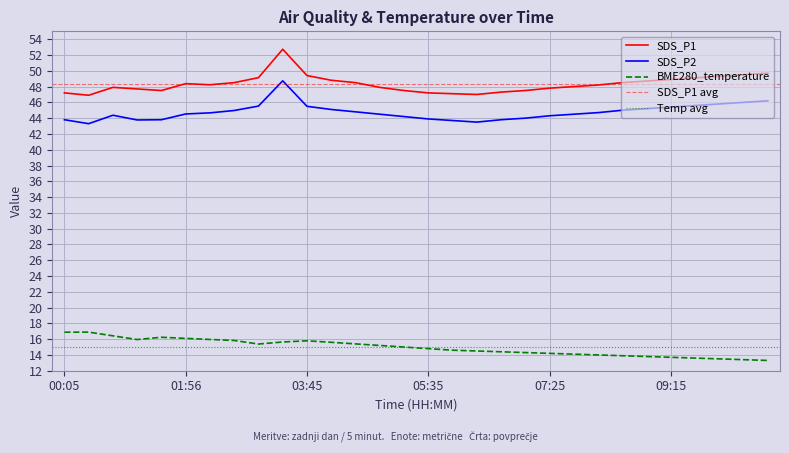

True or false: BME280_temperature and SDS_P2 cross at least once.

False